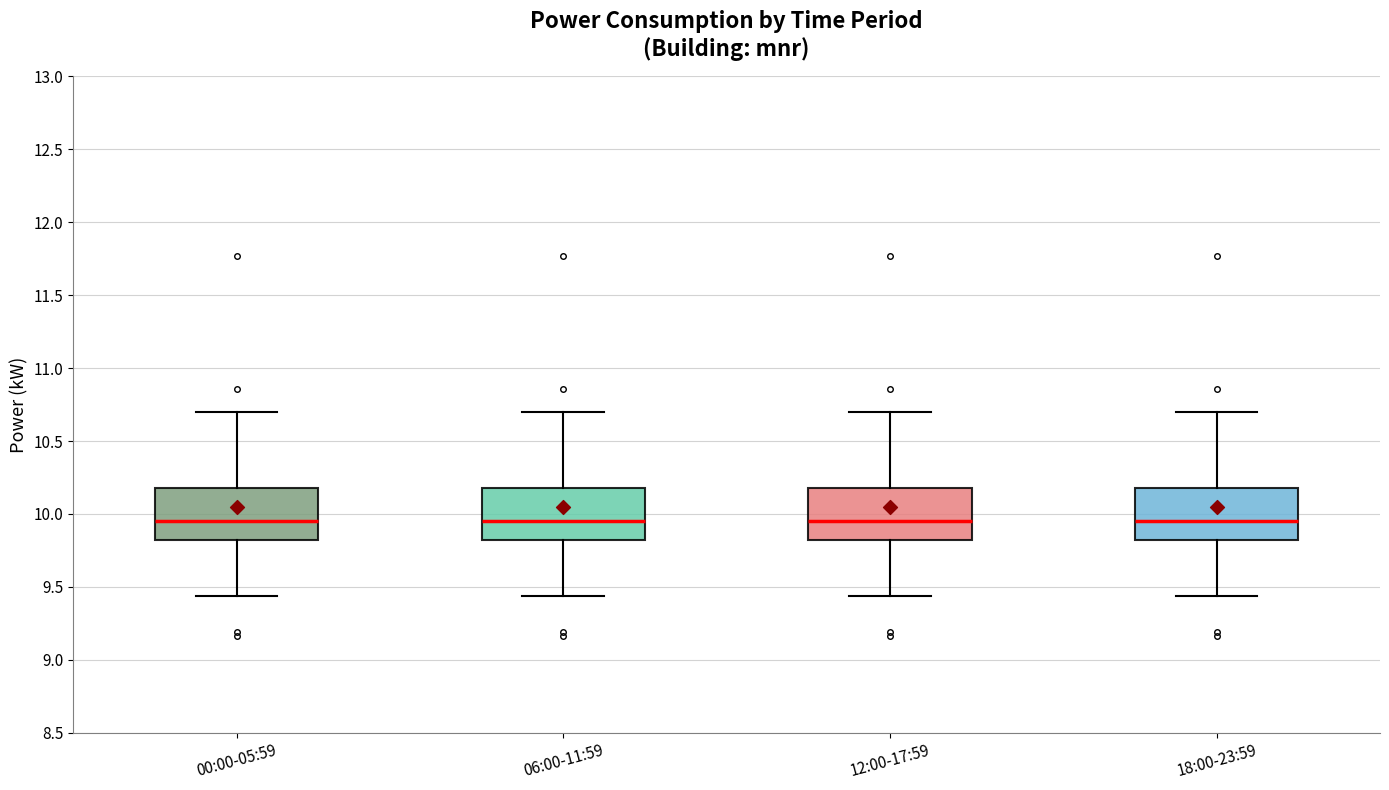

Reading left to right, read every box against the y-axis: the position of its median line, the range the box covers, and the ends of its whiskers. The values are not printed on the chart, so give them approximately, as read against the axis.

00:00-05:59: median 9.95, box 9.80 to 10.20, whiskers 9.45 to 10.70
06:00-11:59: median 9.95, box 9.80 to 10.20, whiskers 9.45 to 10.70
12:00-17:59: median 9.95, box 9.80 to 10.20, whiskers 9.45 to 10.70
18:00-23:59: median 9.95, box 9.80 to 10.20, whiskers 9.45 to 10.70